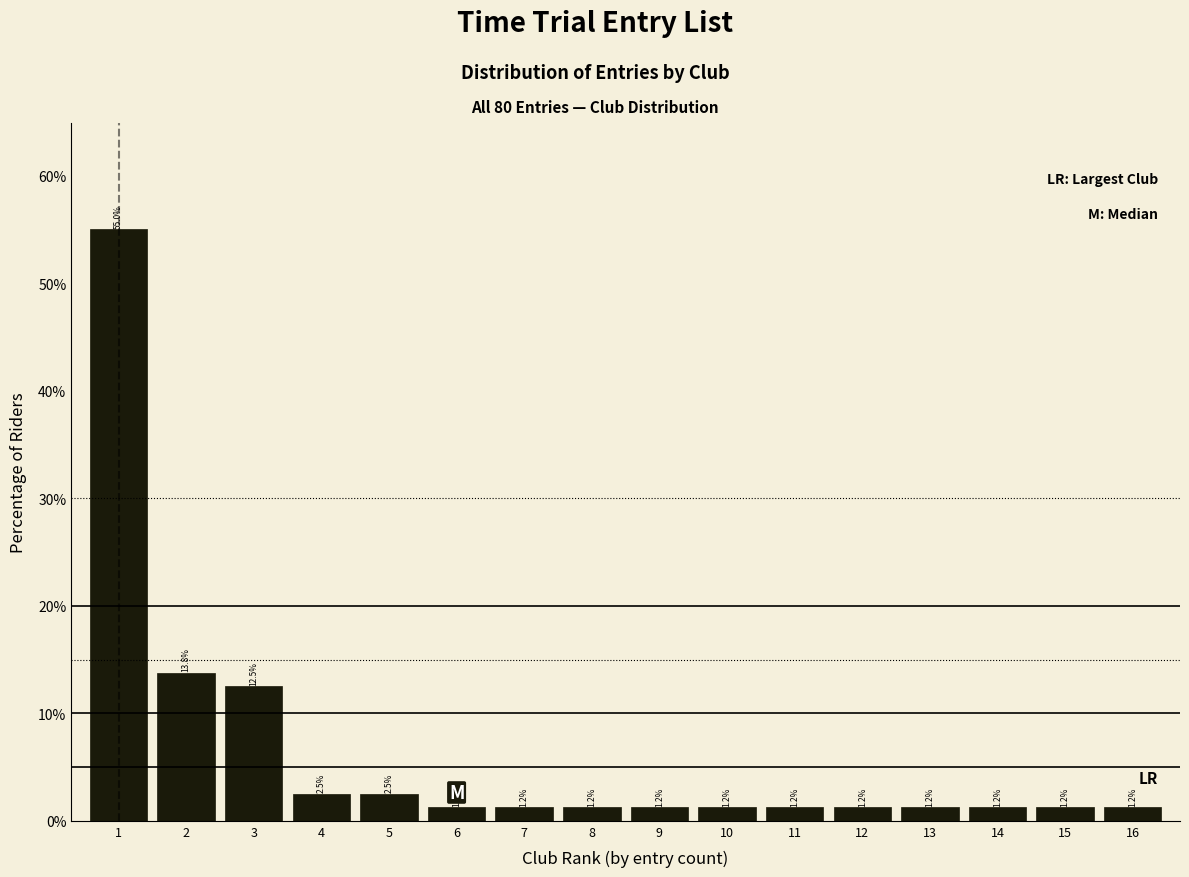

The chart shows a value of 1.2 at 10. True or false?

True